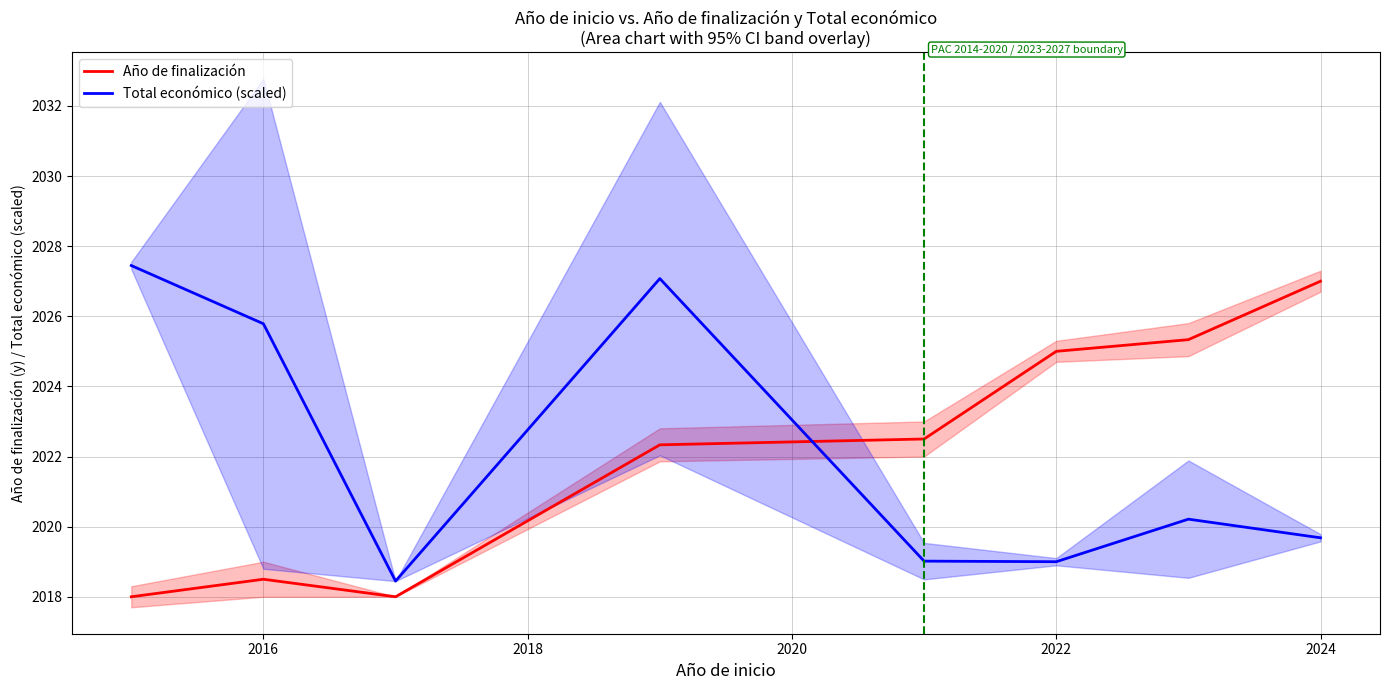

Is this an area chart (filled region under the line)?

No